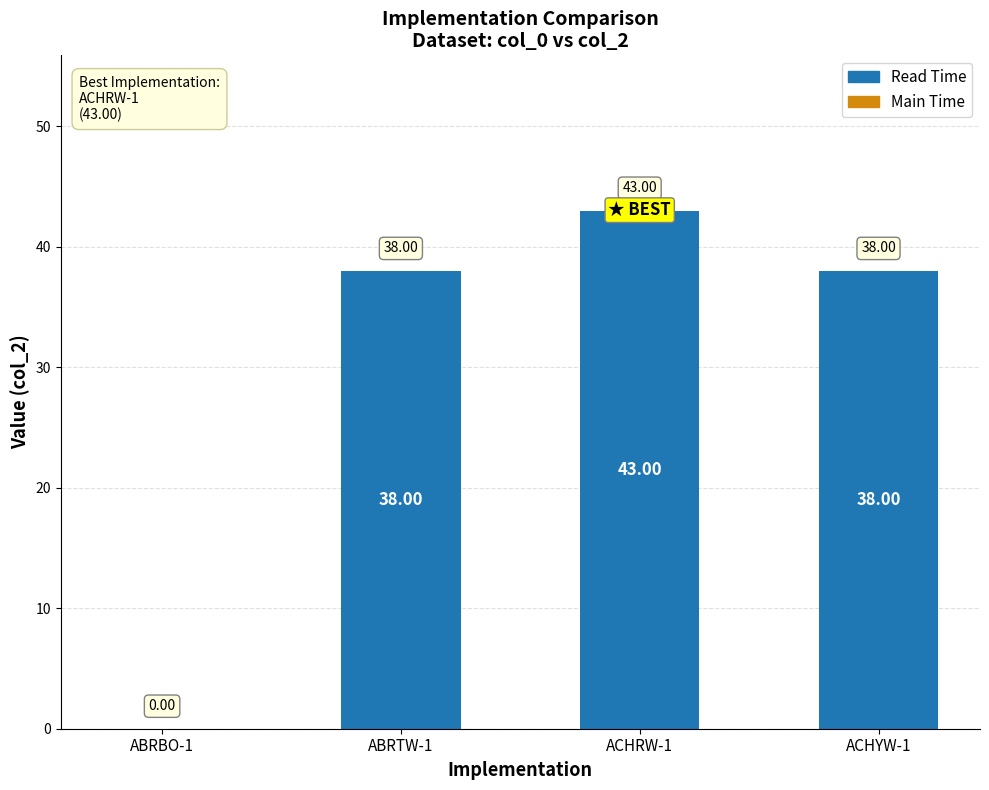

What is the sum of all values?

119